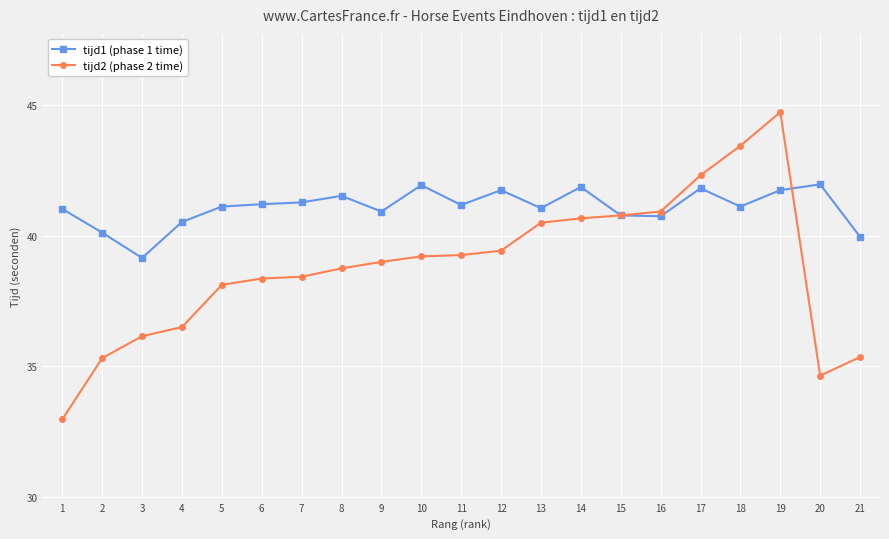

Which series has the widest spread of values?

tijd2 (phase 2 time)